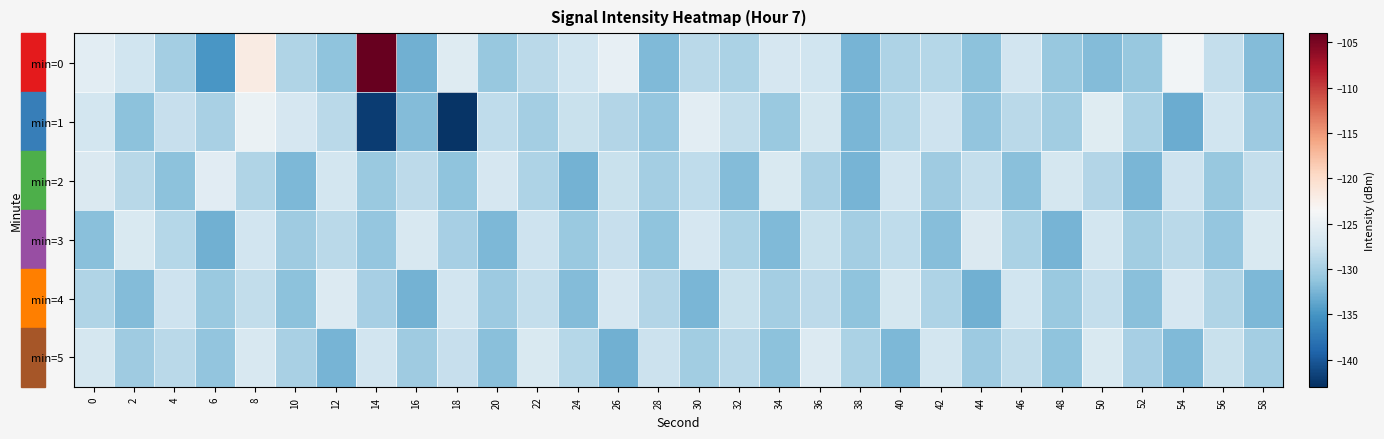

Which series changed the most between 30 and 32?

min=4